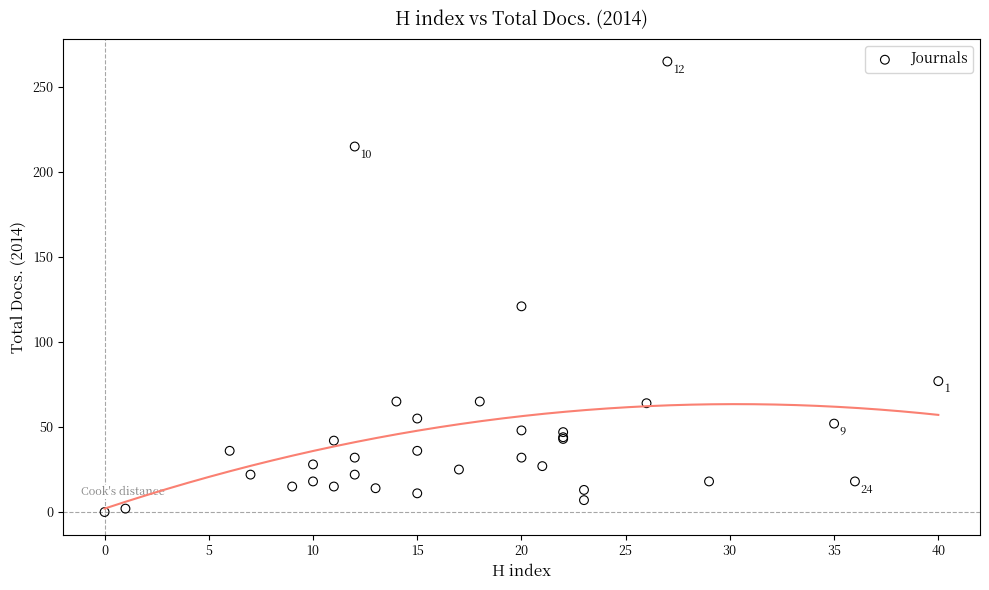

What Y value in the scatter plot is closest to 132?

121